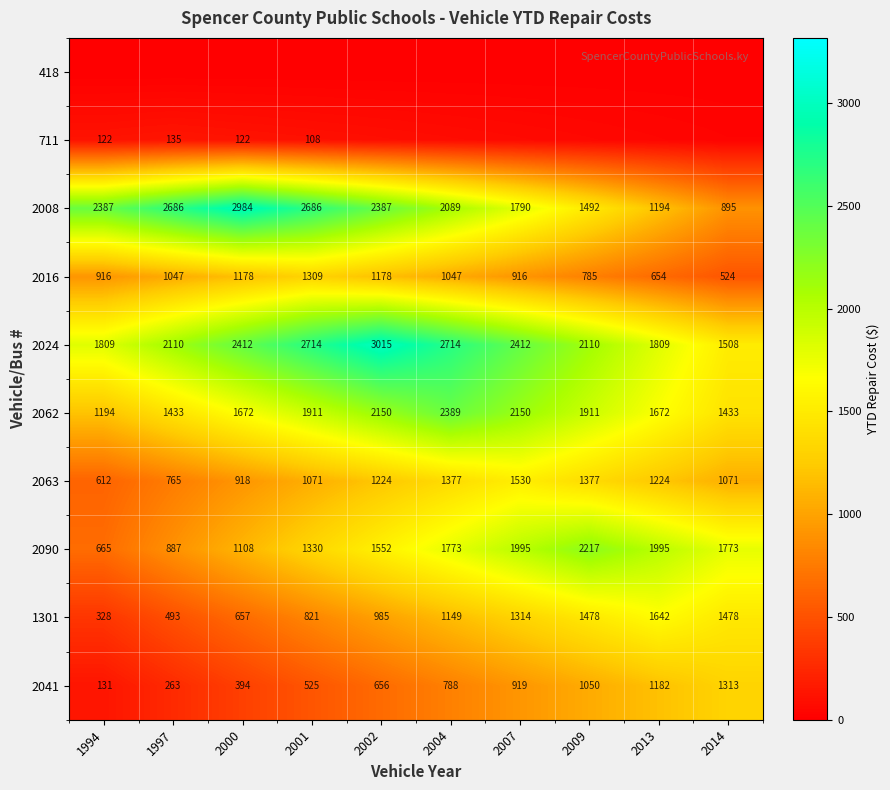

At which category is the sum across all series the highest?

2004